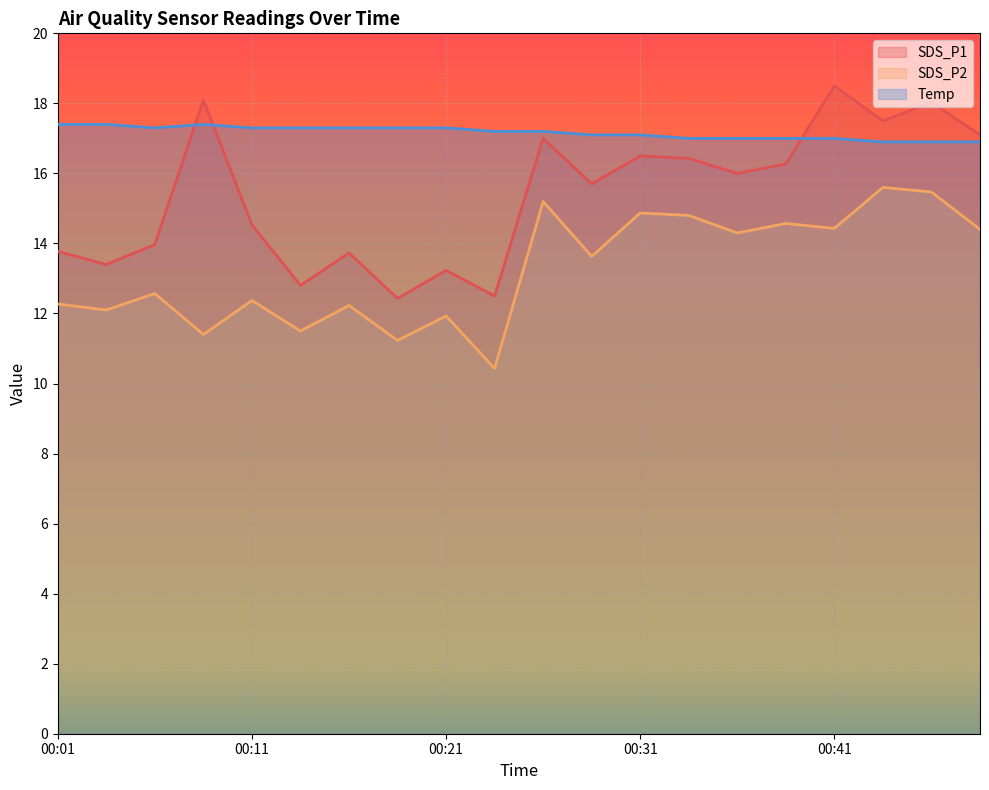

At which label does SDS_P2 first exceed 13?

00:26